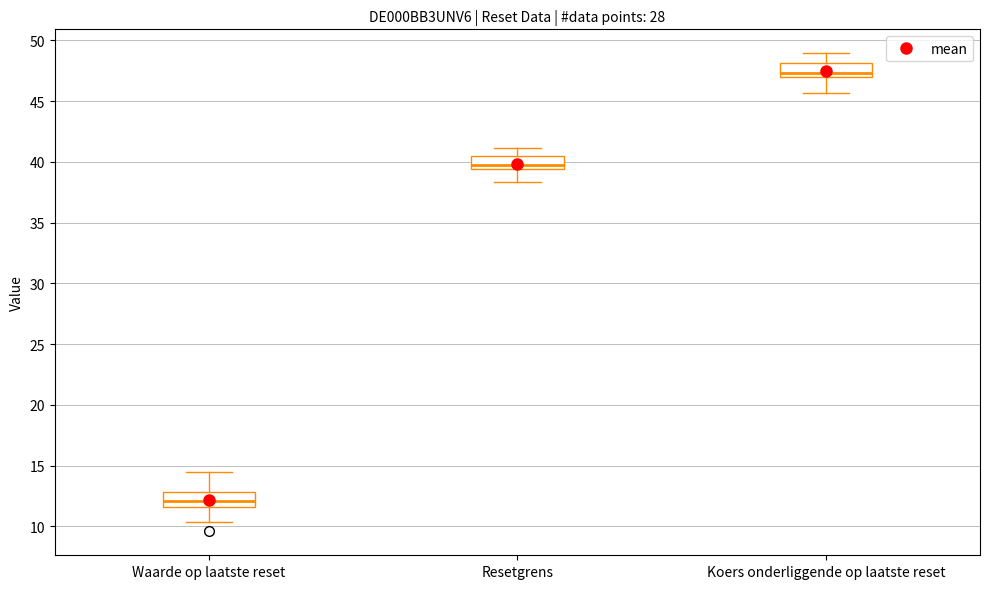

Where is the upper edge of the box for Koers onderliggende op laatste reset on the y-axis? The values are not printed on the chart, so give them approximately, as read against the axis.

48.0